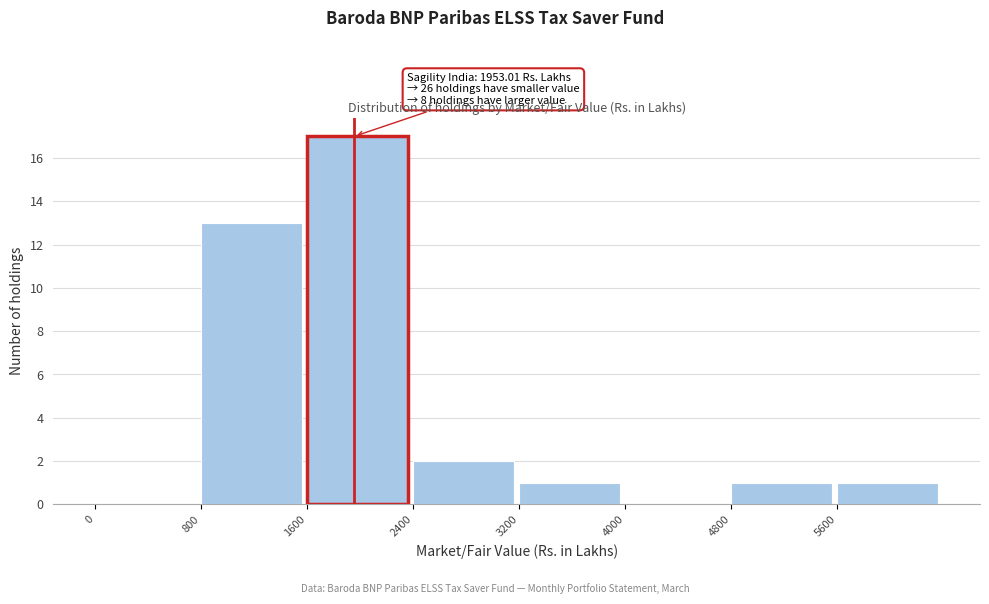

Over which range of the x-axis is the bar tallest?

1600 to 2400